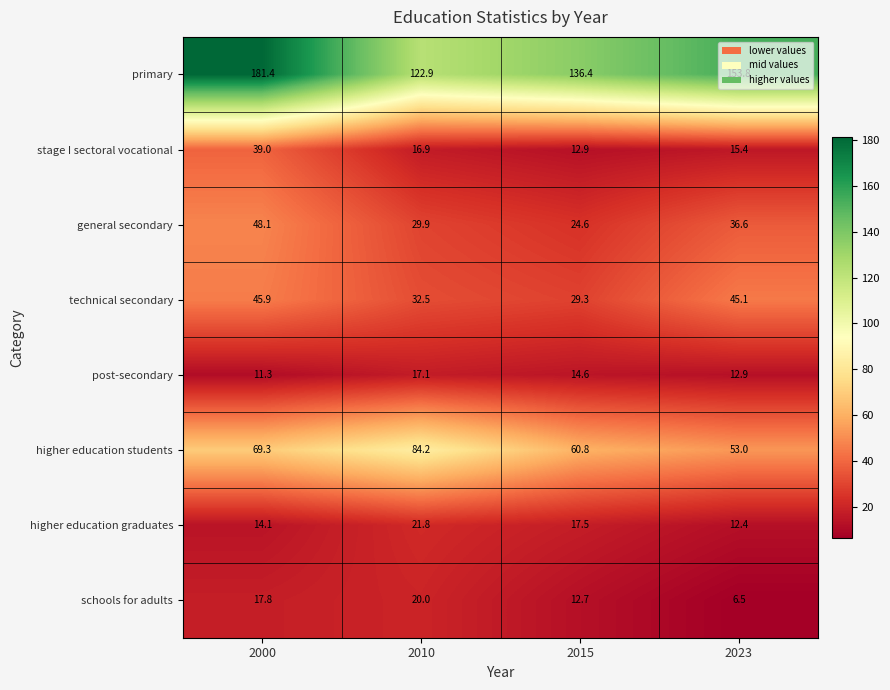

At which label does technical secondary first exceed 45?

2000